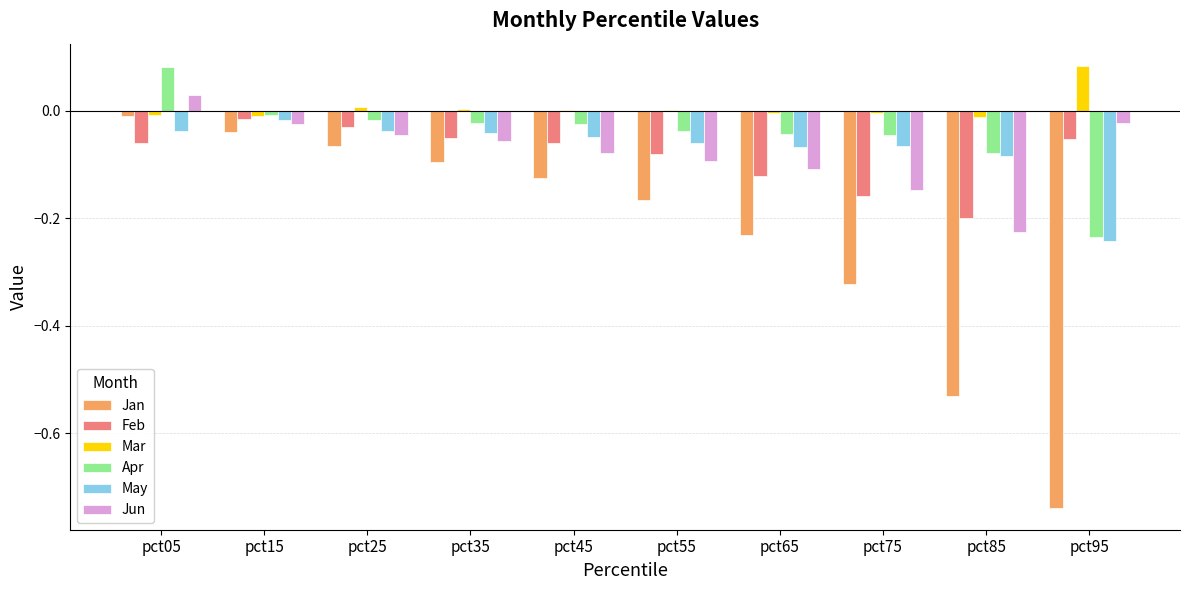

Is it true that Jan equals -0.2 at pct45?

False